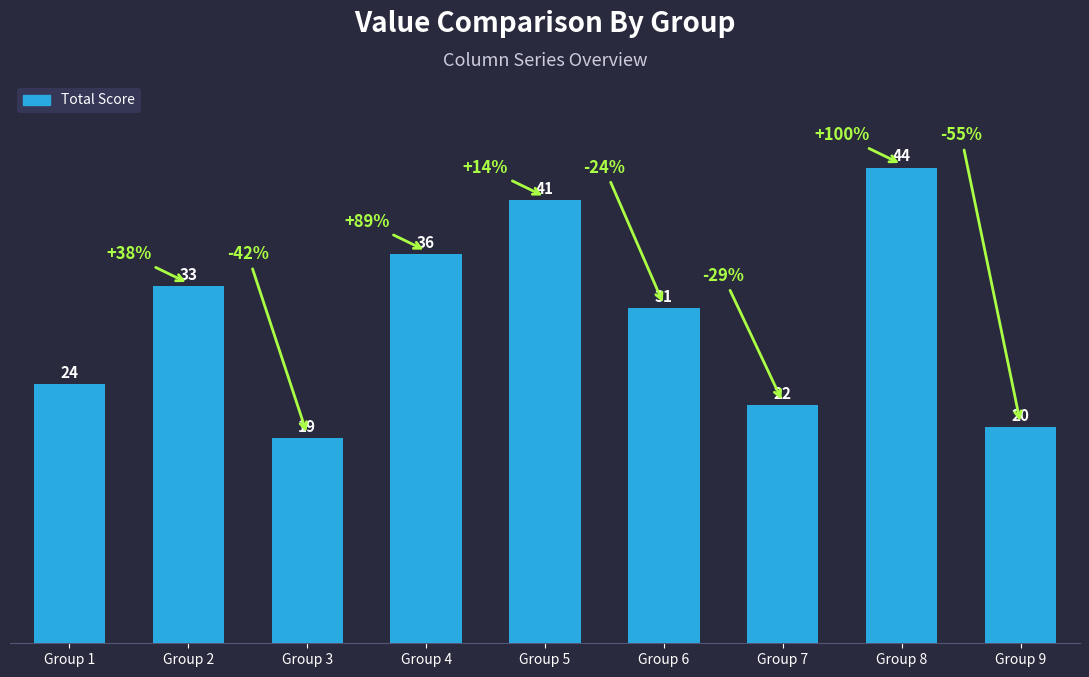

What is the approximate value at Group 6, to the nearest 5?

30